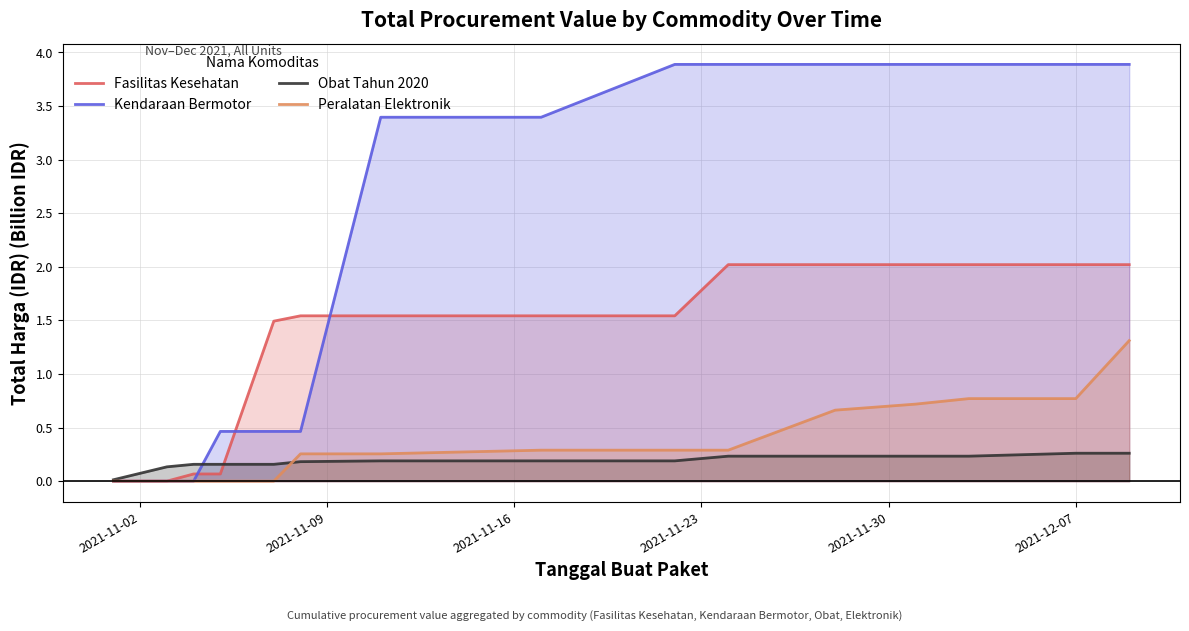

Rank the series at 12 from highest to lowest value.

Kendaraan Bermotor, Fasilitas Kesehatan, Peralatan Elektronik, Obat Tahun 2020